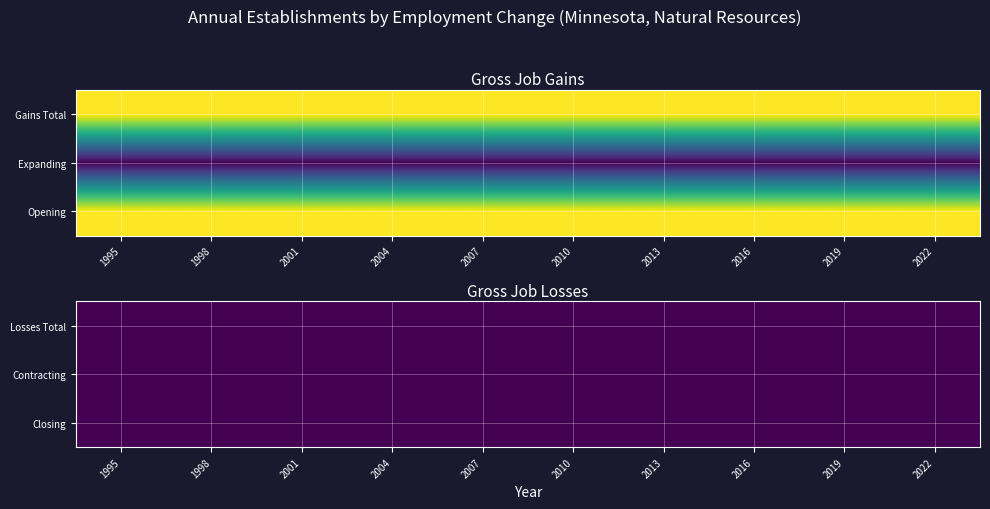

What is the sum of all 2019 values?

1000